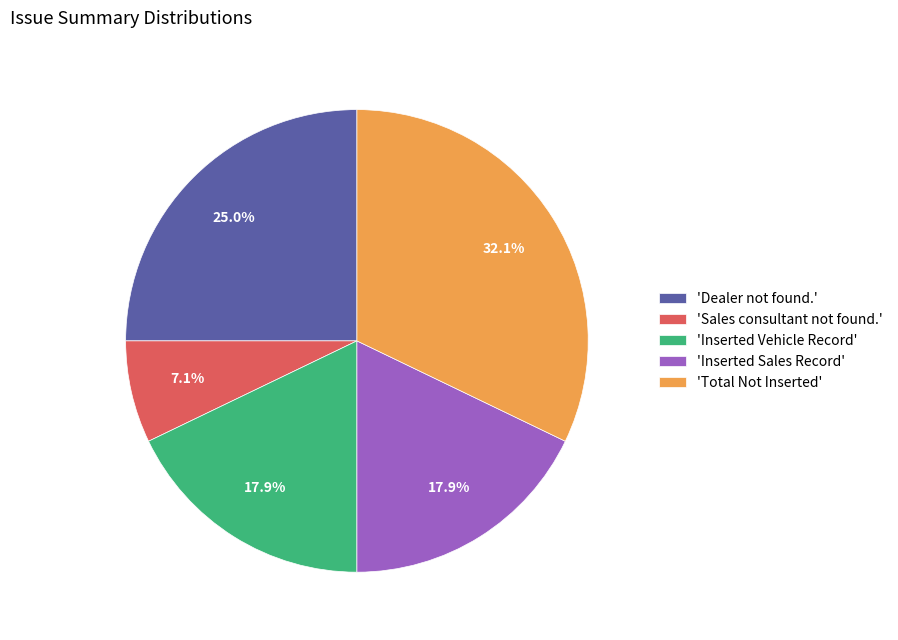

What is the ratio of the value at 'Inserted Sales Record' to the value at 'Total Not Inserted'?

0.6